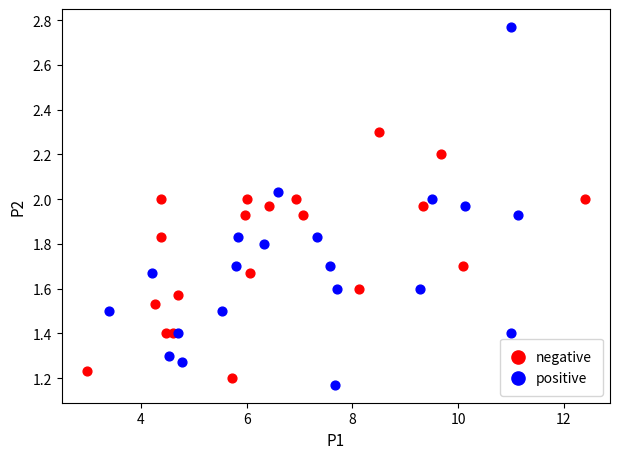

Which series reaches the maximum Y coordinate?

positive